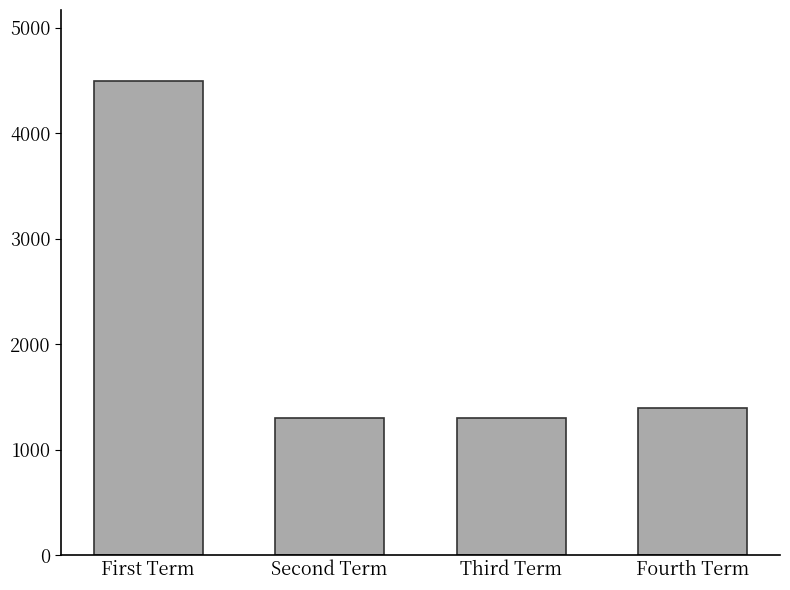

Reading left to right, transcribe all the data shown in this chart.

First Term=4493	Second Term=1296	Third Term=1296	Fourth Term=1391